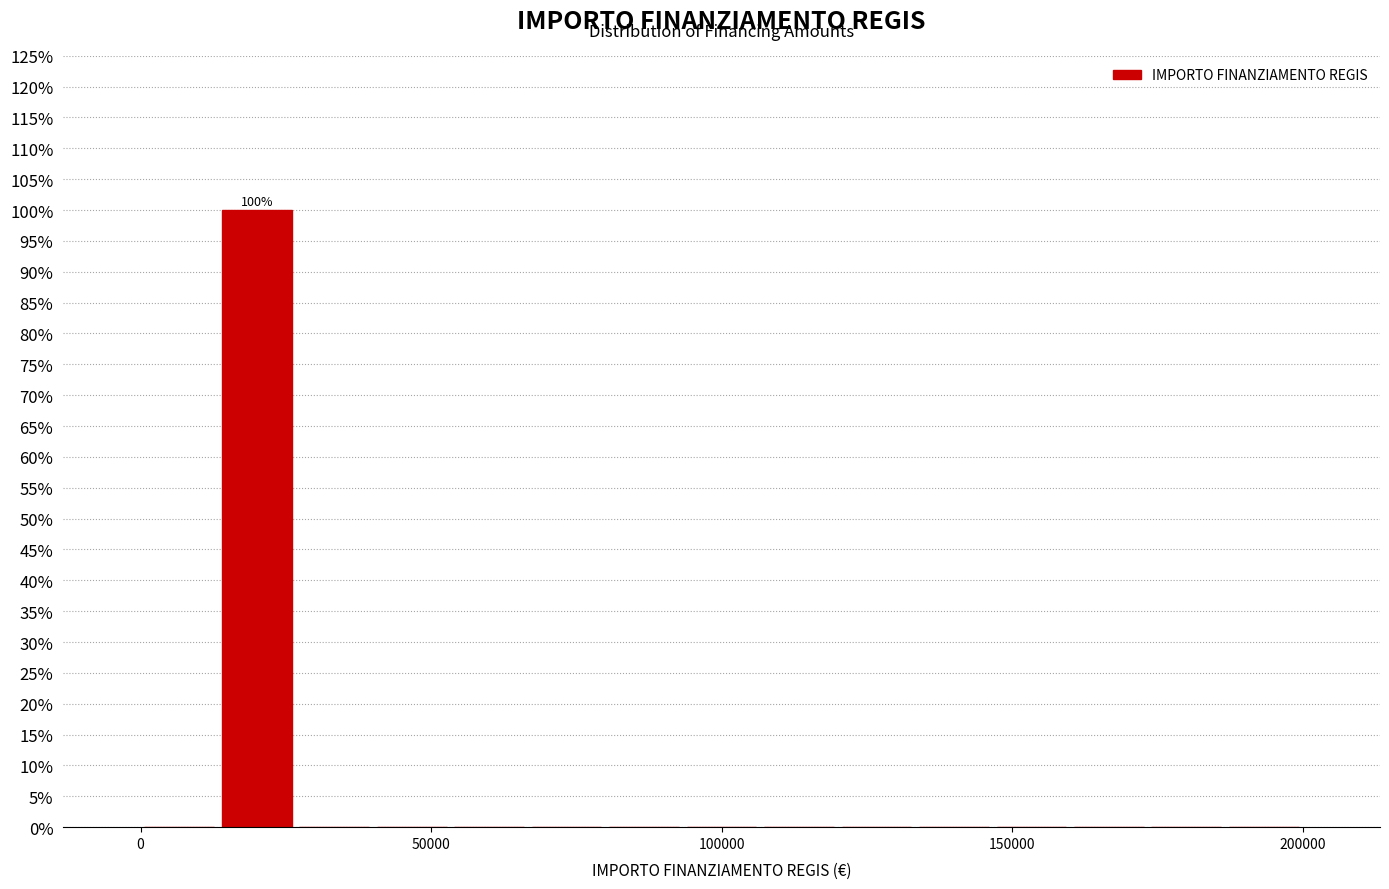

Read against the x-axis, roughly where is the centre of the tallest bar?

20000